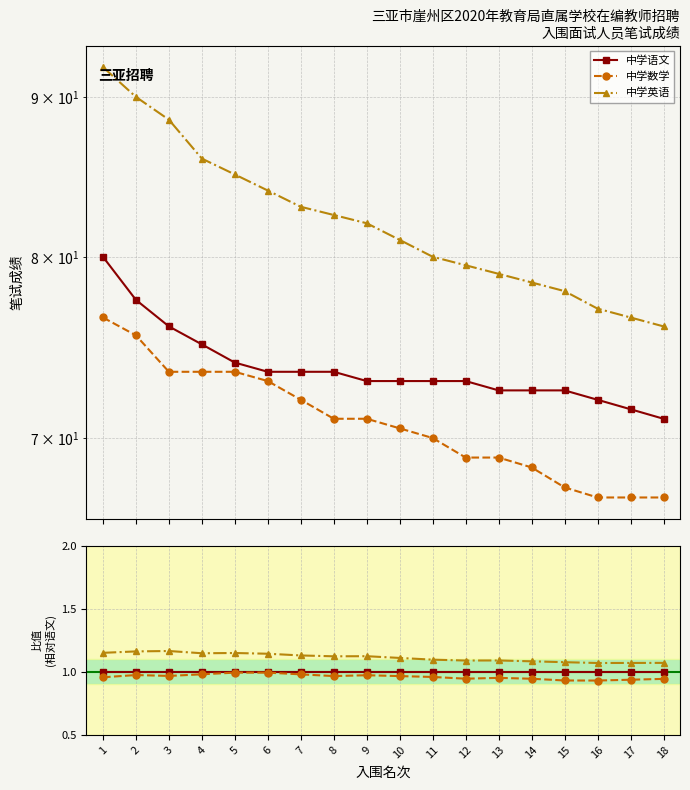

What value does the 中学英语 series have at 8?

1.1